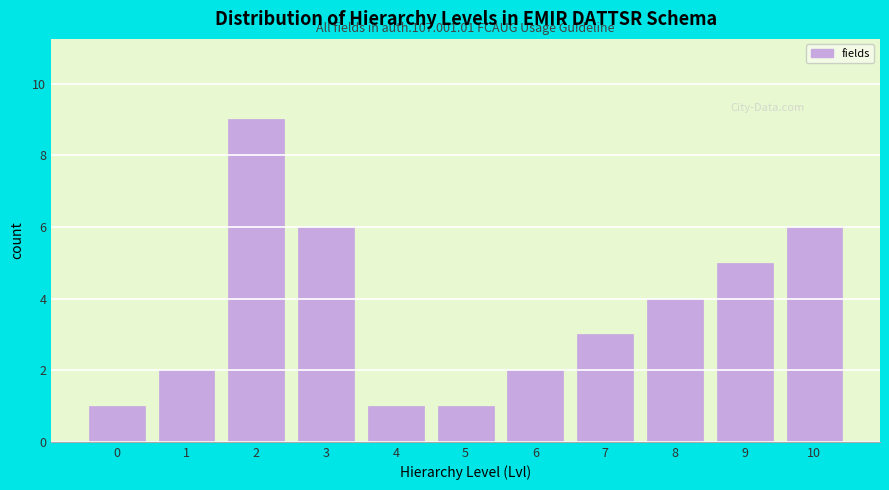

Reading left to right, what are all the values shown in this chart?

1	2	9	6	1	1	2	3	4	5	6